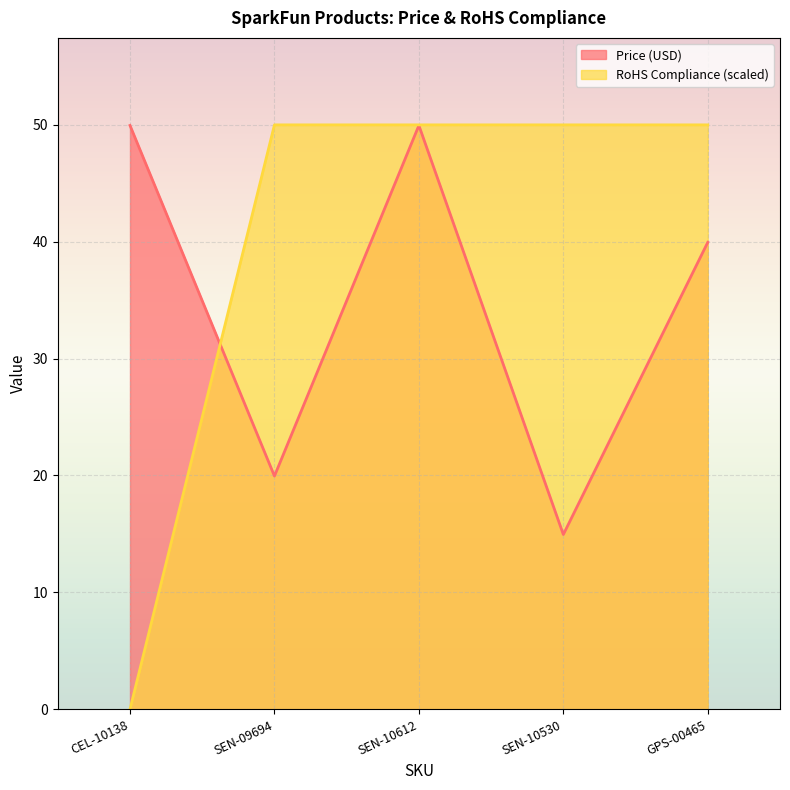

What is the difference between the highest and lowest values at SEN-09694?

30.1